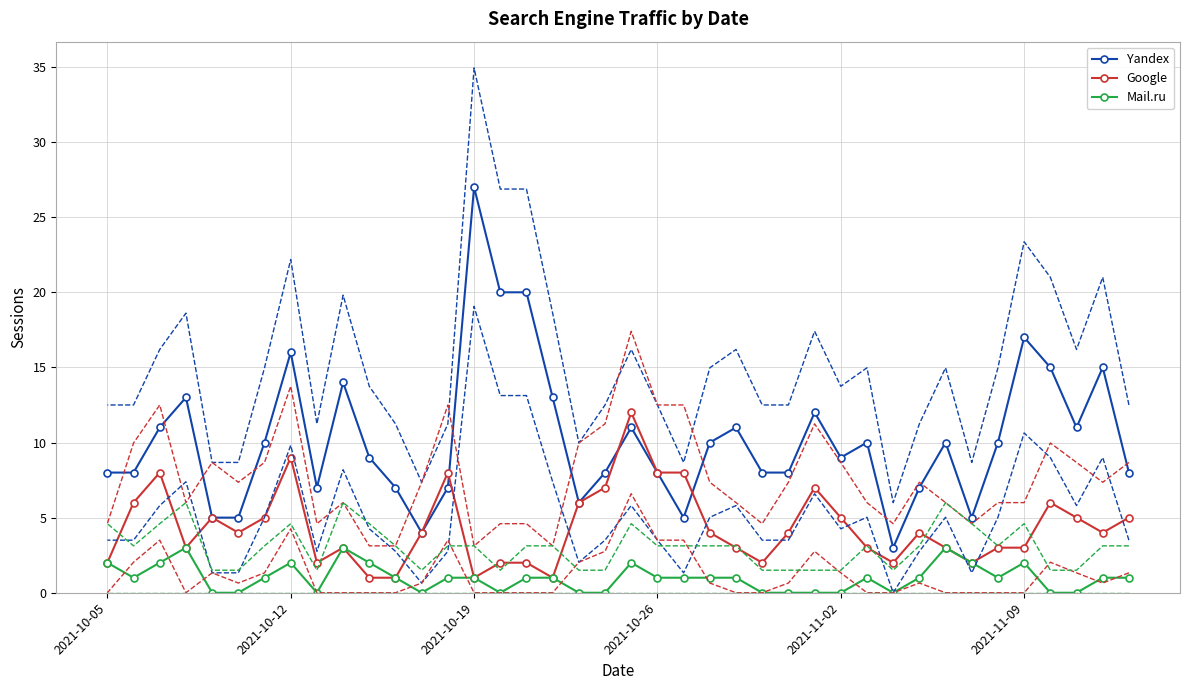

What is the highest value of the Yandex series?

27